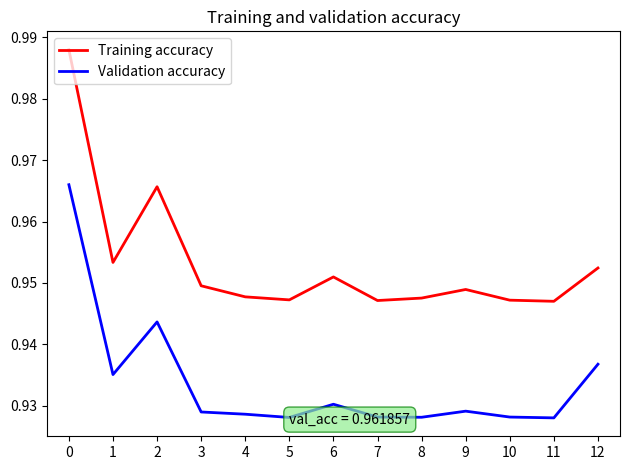

Where is the first local minimum for Training accuracy?

1